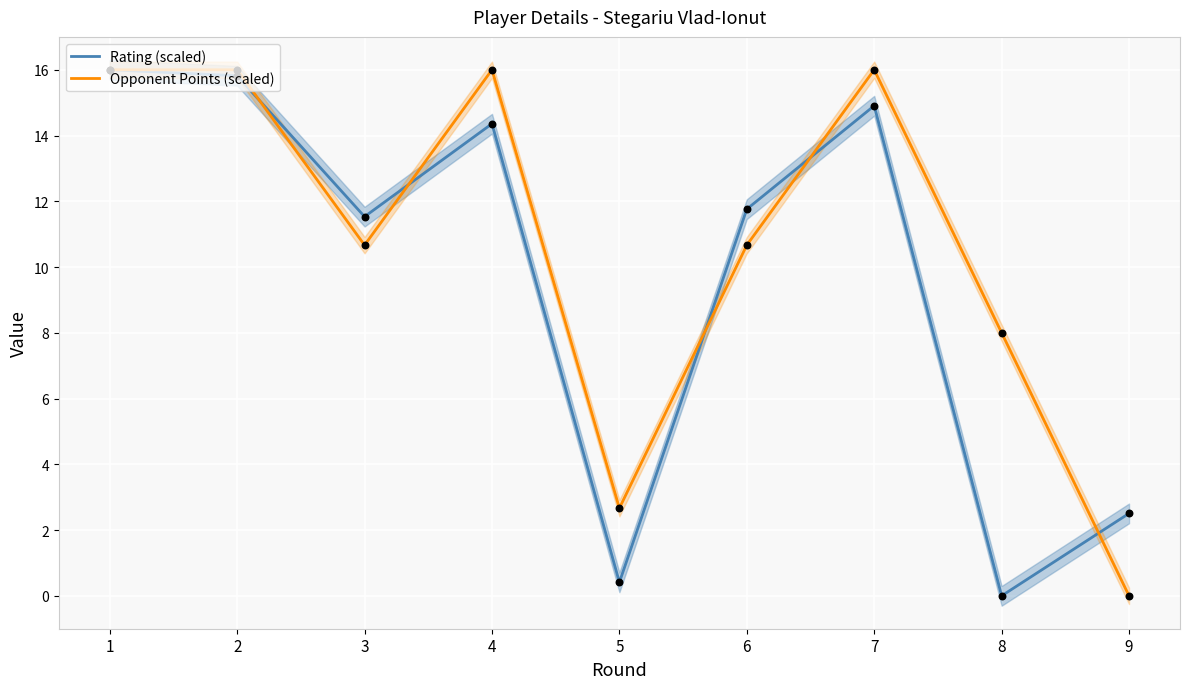

Which series has the widest spread of Y values?

Rating (scaled)